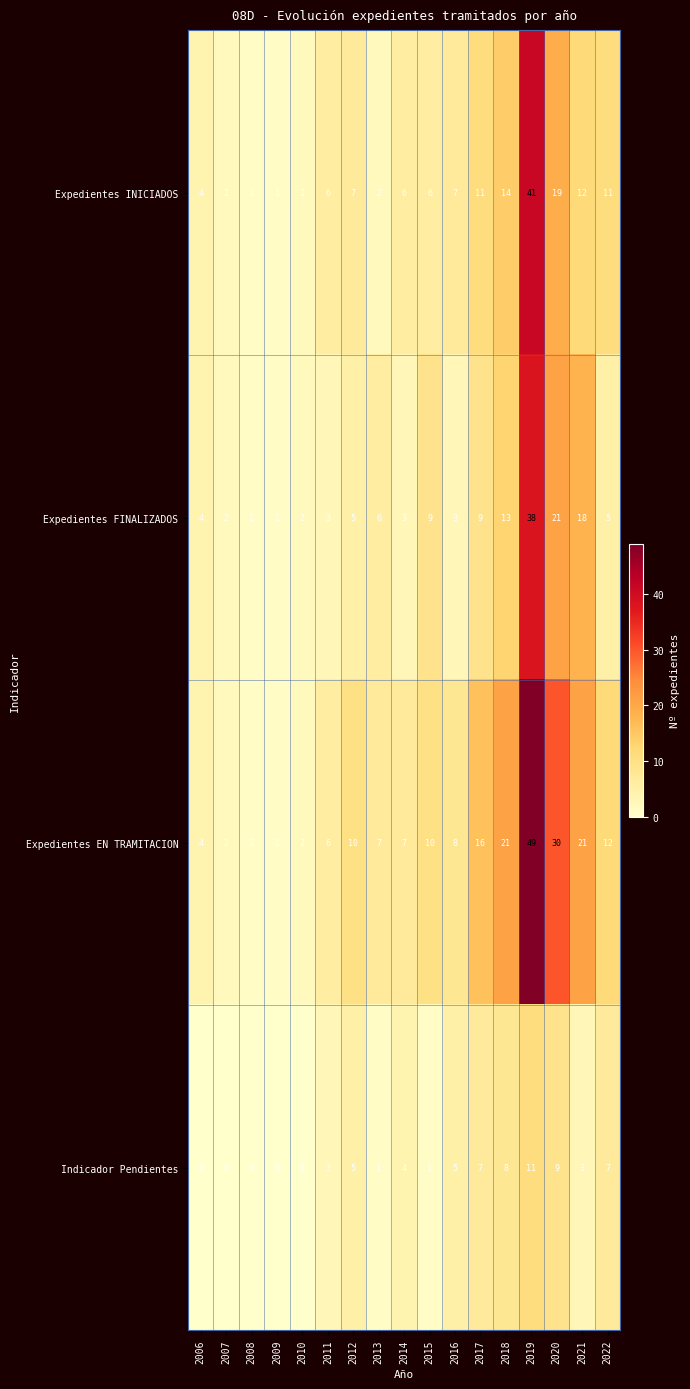

What is the difference between the highest and lowest values at 2012?

5